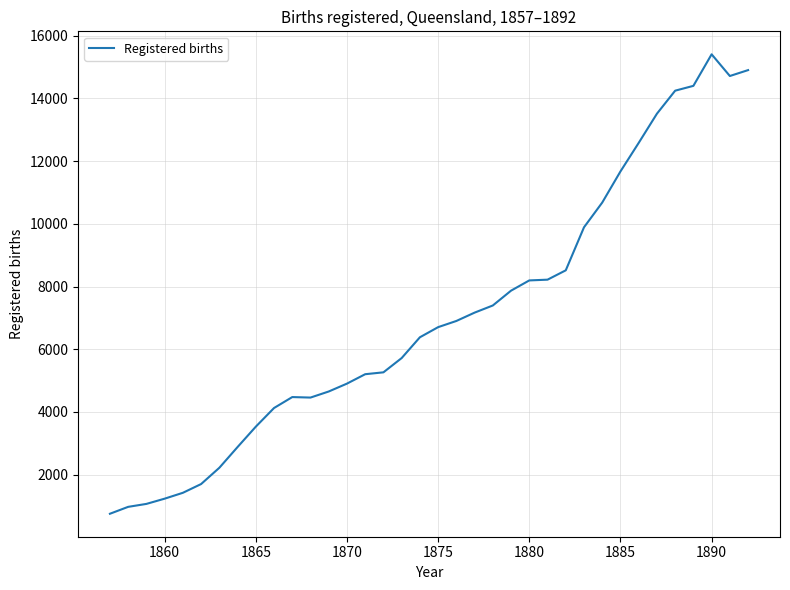

Count the number of categories in the chart.

36